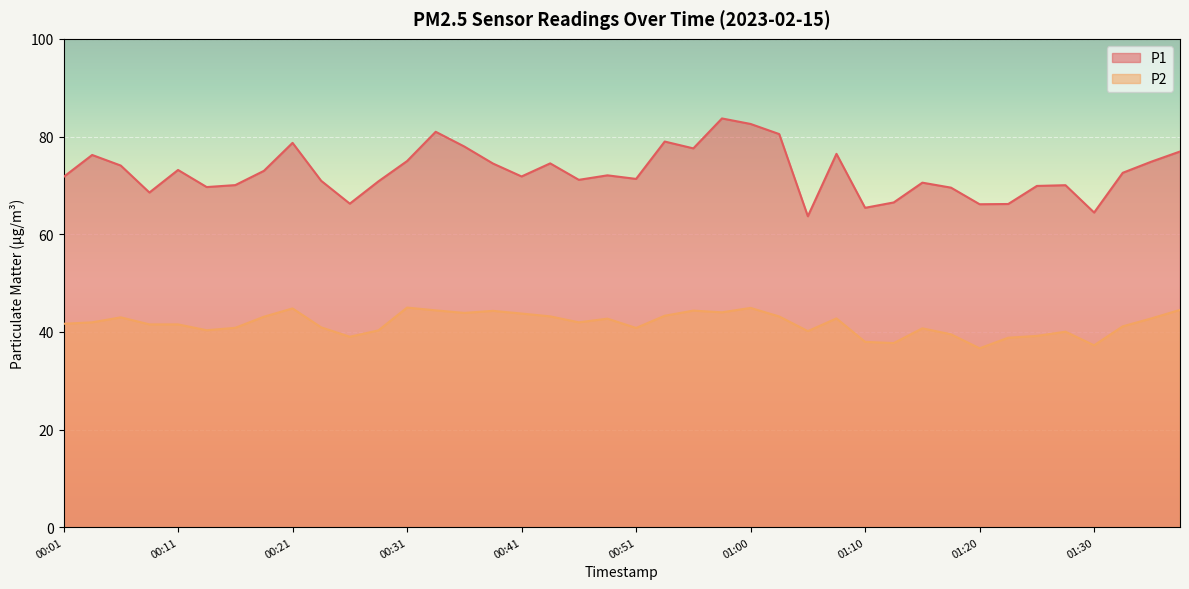

Which series has the largest range (max minus min)?

P1